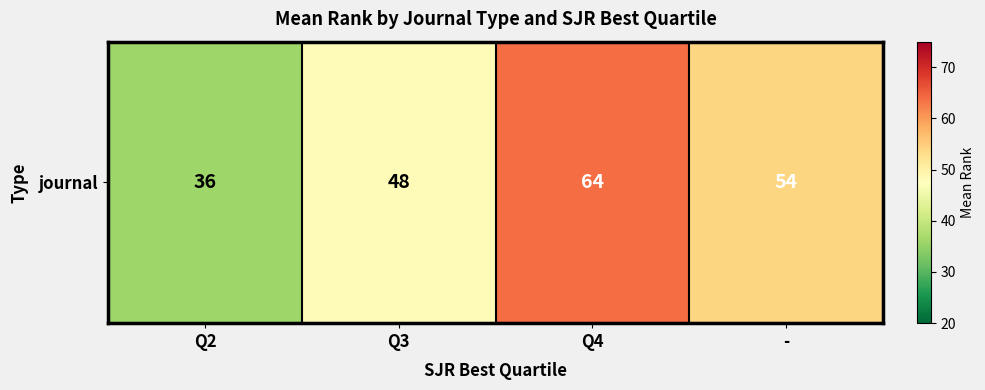

List the labels in order of value, largest first.

Q4, -, Q3, Q2